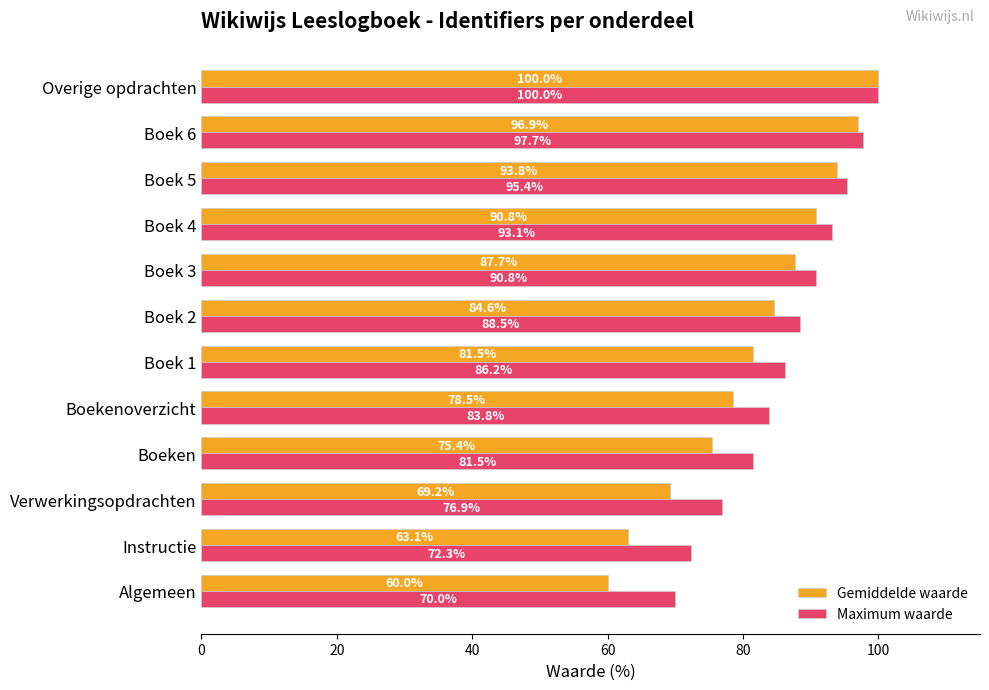

At which category is the sum across all series the highest?

Overige opdrachten